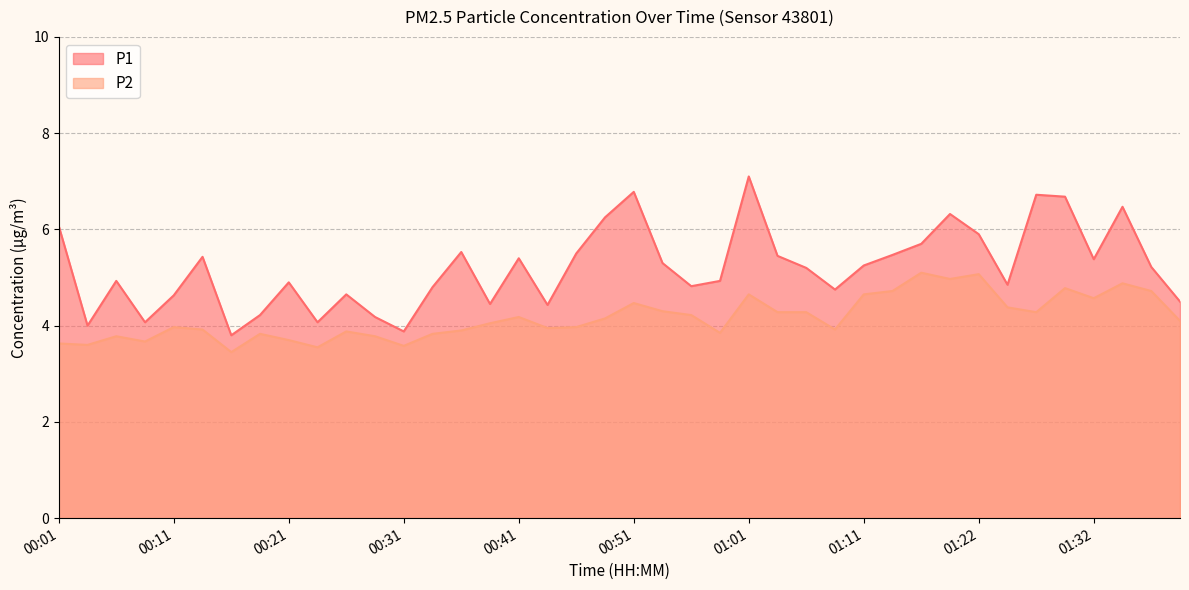

How many values in the P2 series exceed 4?

21